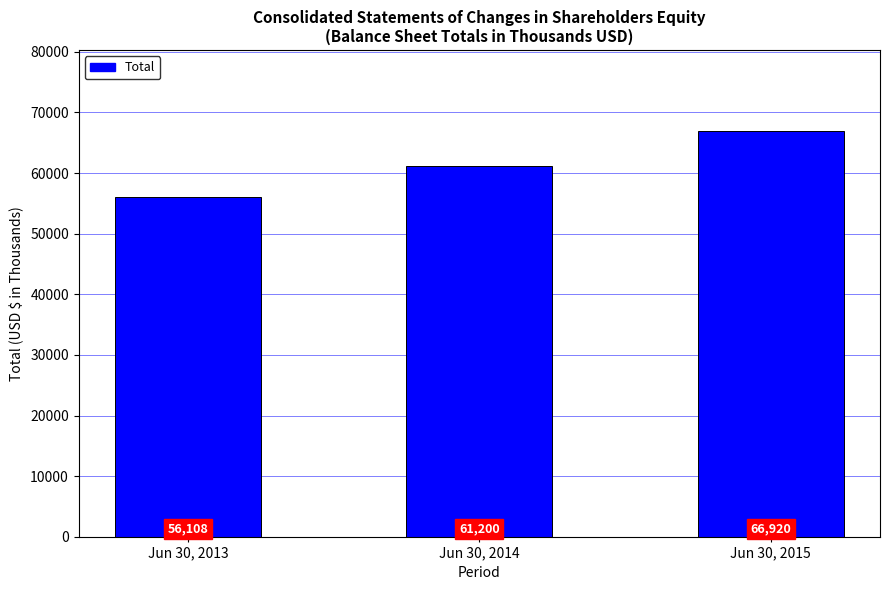

Reading right to left, list all the values displayed in this chart.

Jun 30, 2015=66920	Jun 30, 2014=61200	Jun 30, 2013=56108